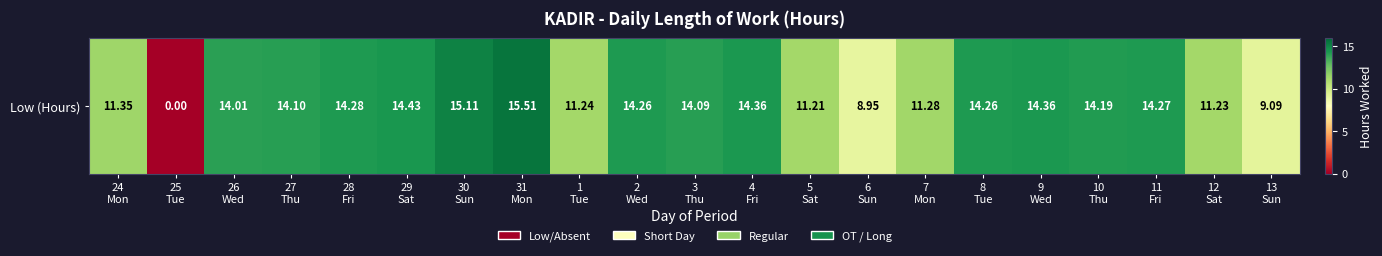

How many data points are above 14?

13